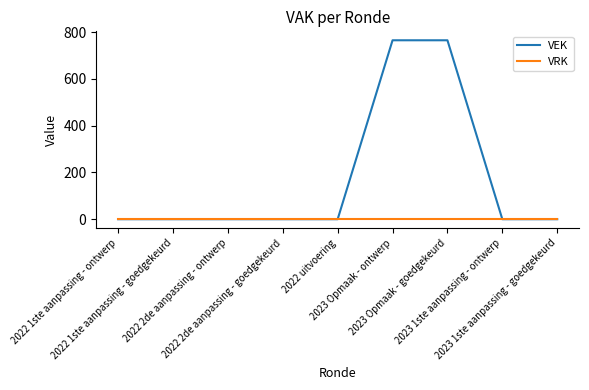

Which series has the largest total across all categories?

VEK